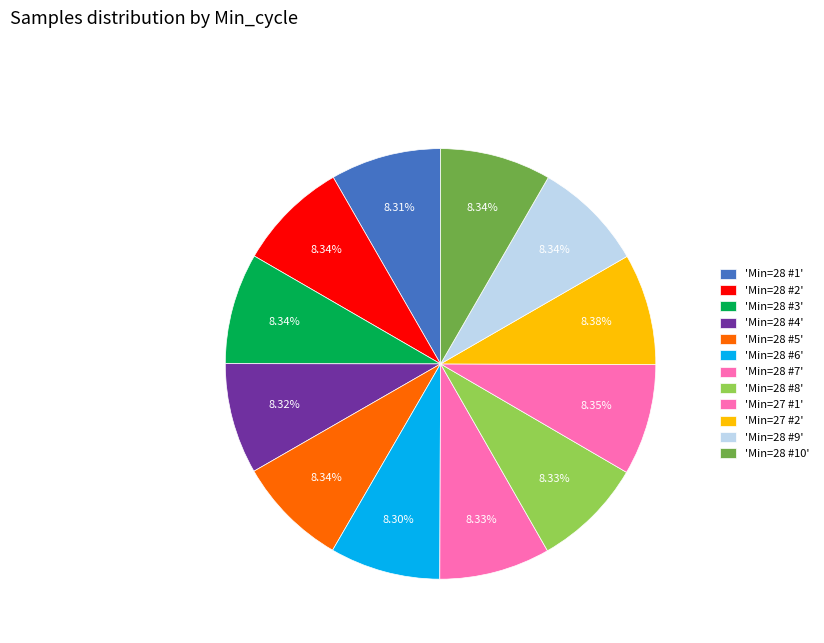

Is there any slice that represents more than half of the pie?

No